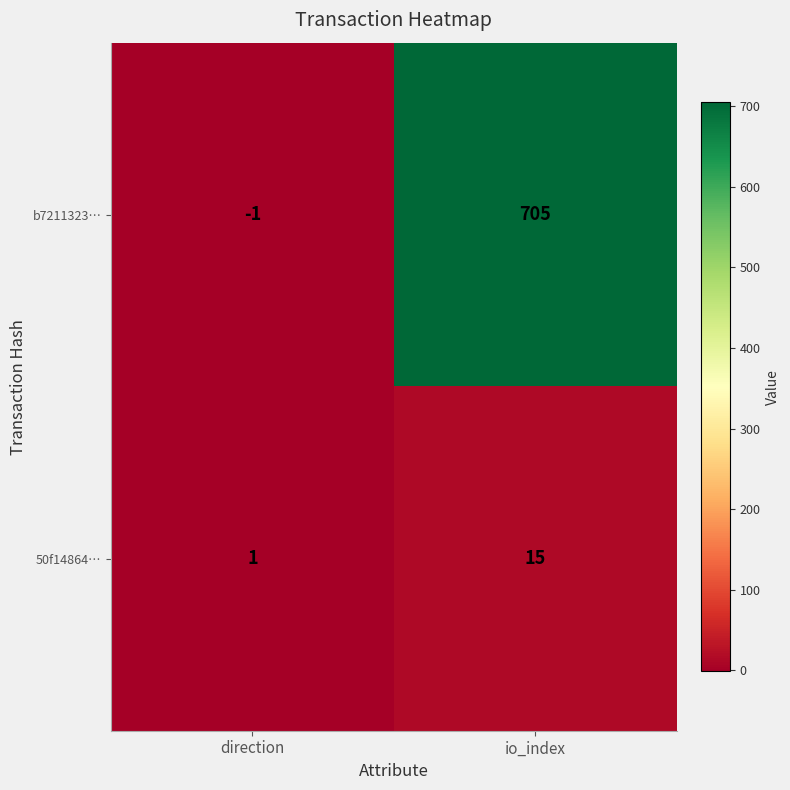

Reading left to right, what are all the values shown in this chart?

b7211323…: -1	705
50f14864…: 1	15